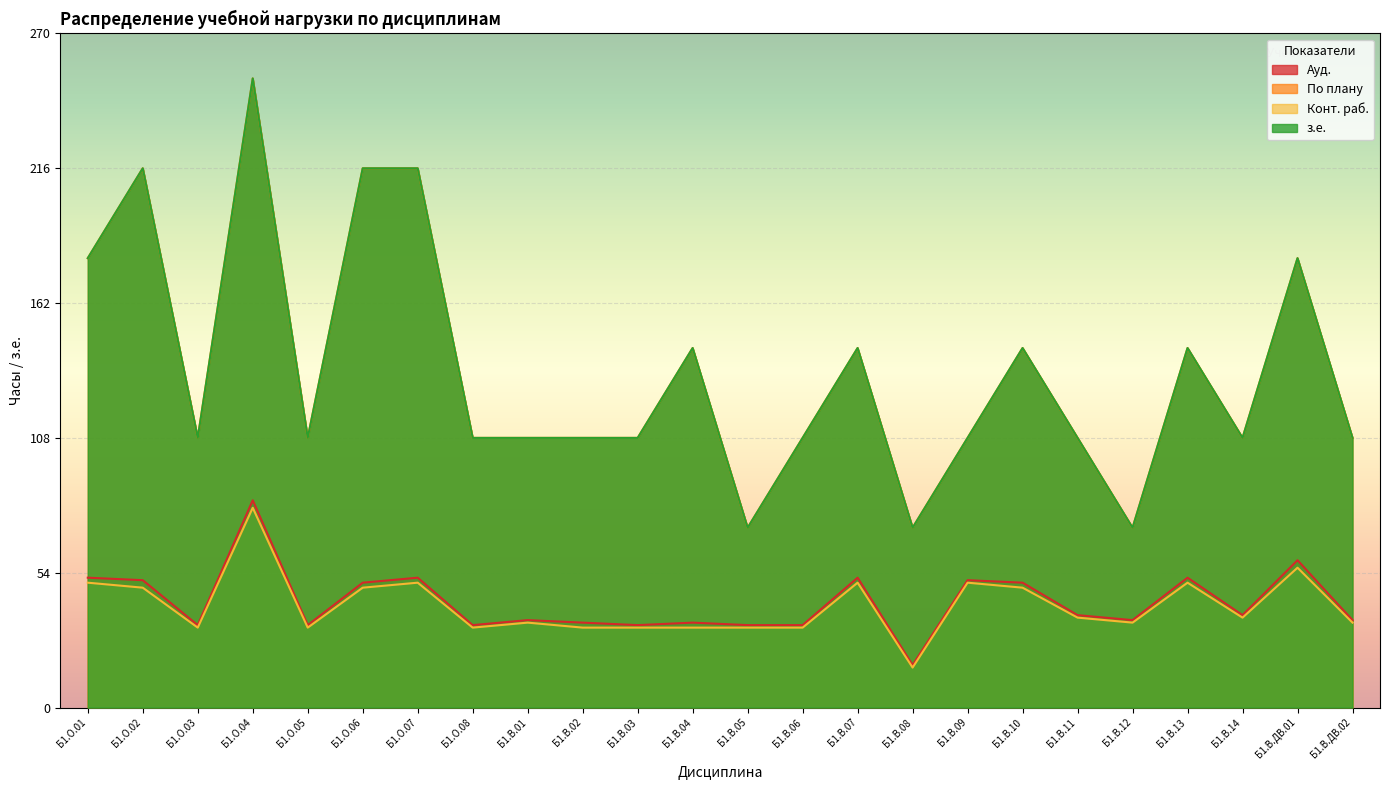

Which category has the highest value across all series?

Б1.О.04